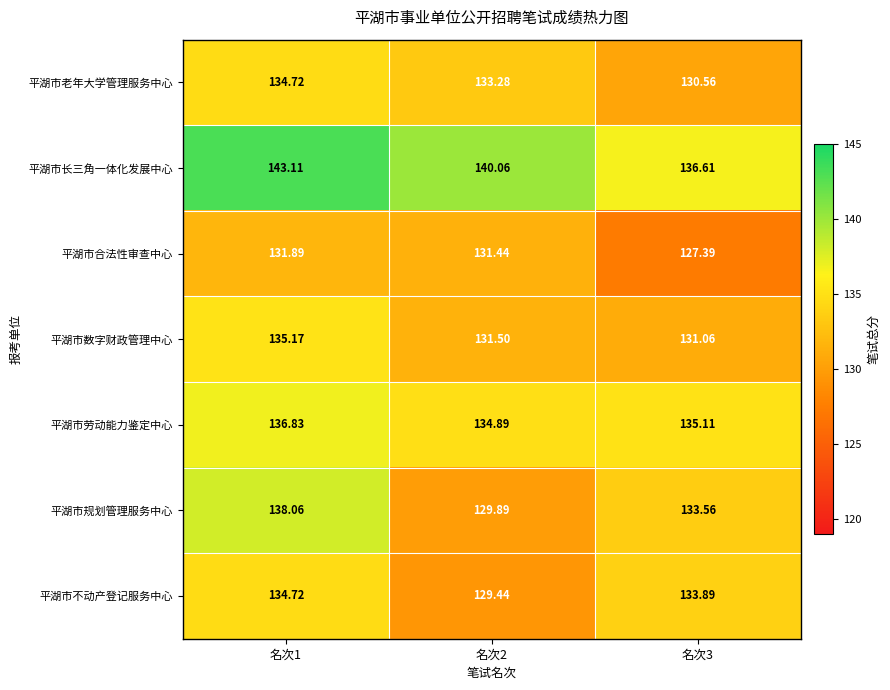

Which series has the largest total across all categories?

平湖市长三角一体化发展中心